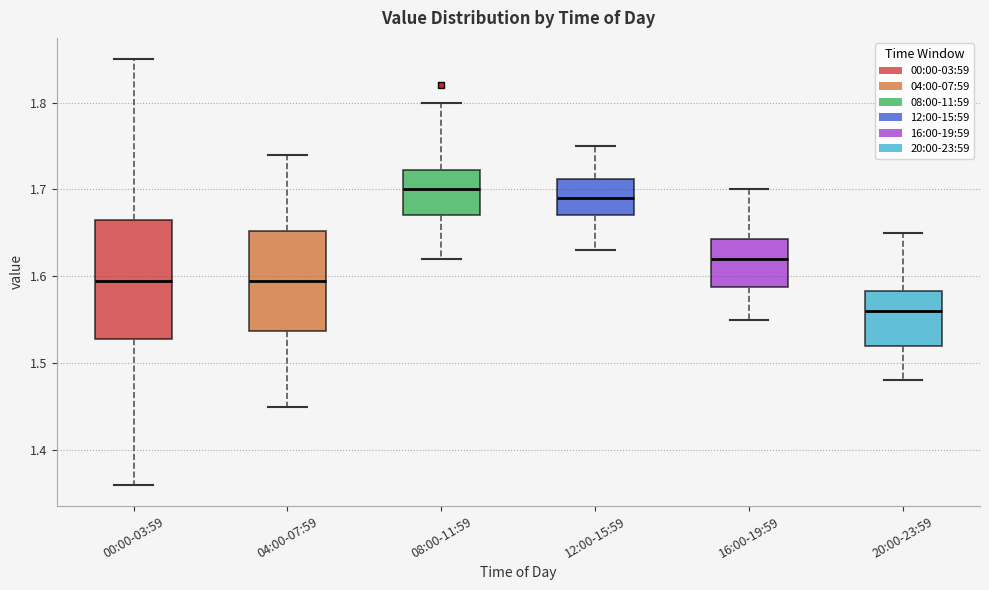

Where is the upper edge of the box for 04:00-07:59 on the y-axis? The values are not printed on the chart, so give them approximately, as read against the axis.

1.65